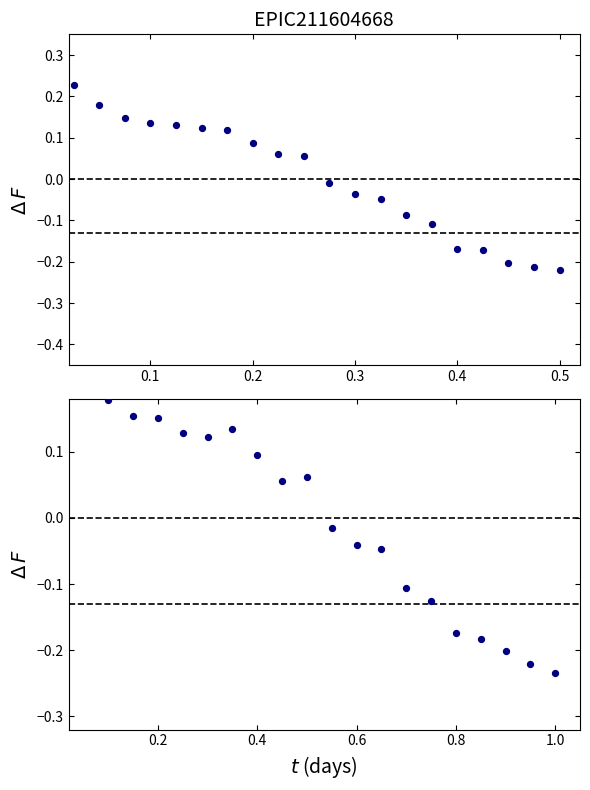

At which category is the sum across all series the highest?

0.1